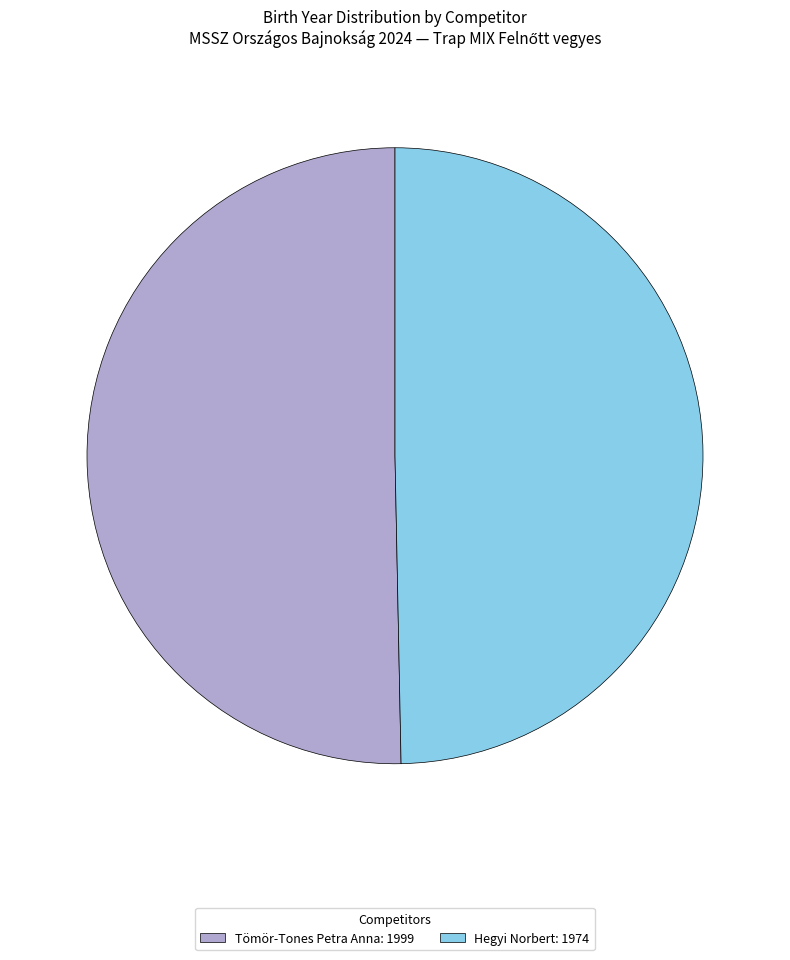

Do Hegyi Norbert: 1974 and Tömör-Tones Petra Anna: 1999 together represent more than half of the pie?

Yes